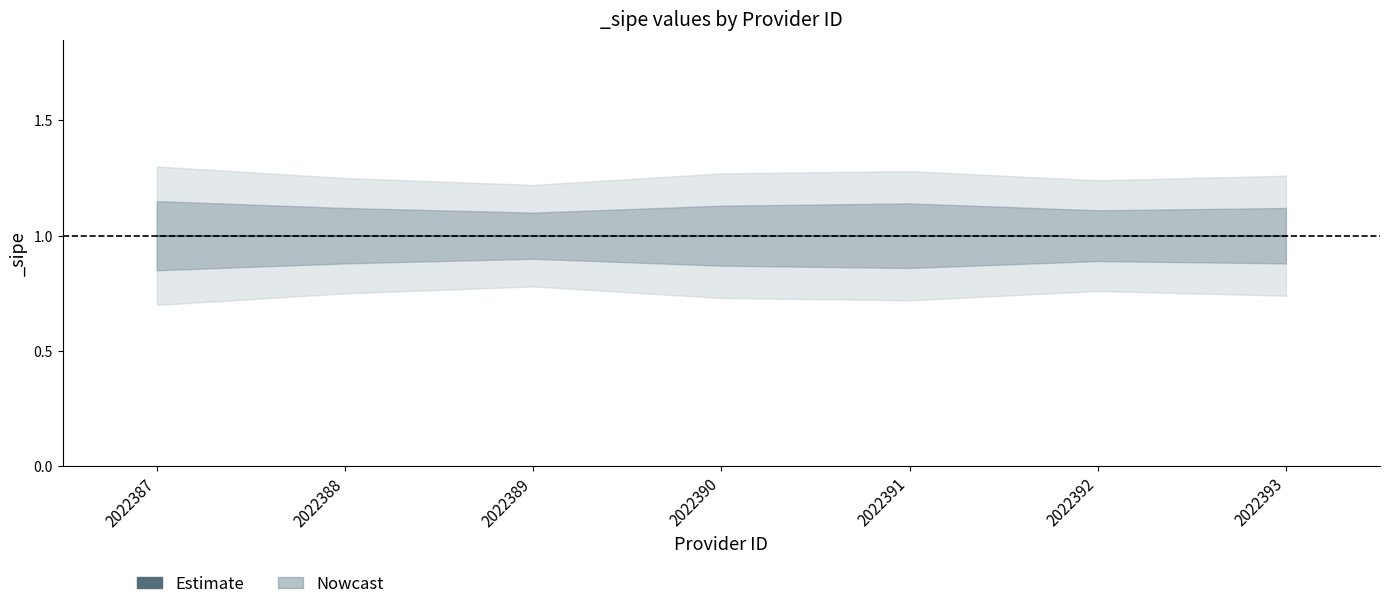

Read the lower_outer value at 2022393.

0.7